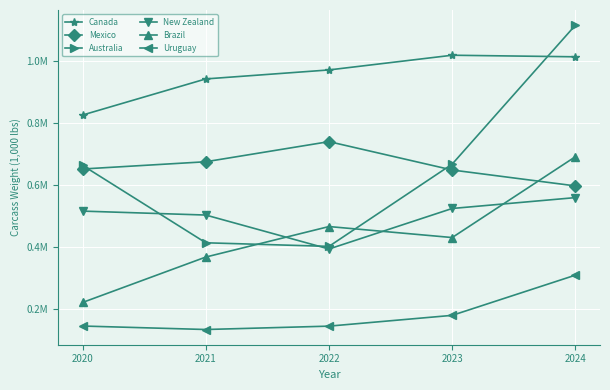

What are all the series names shown in the legend?

Canada, Mexico, Australia, New Zealand, Brazil, Uruguay